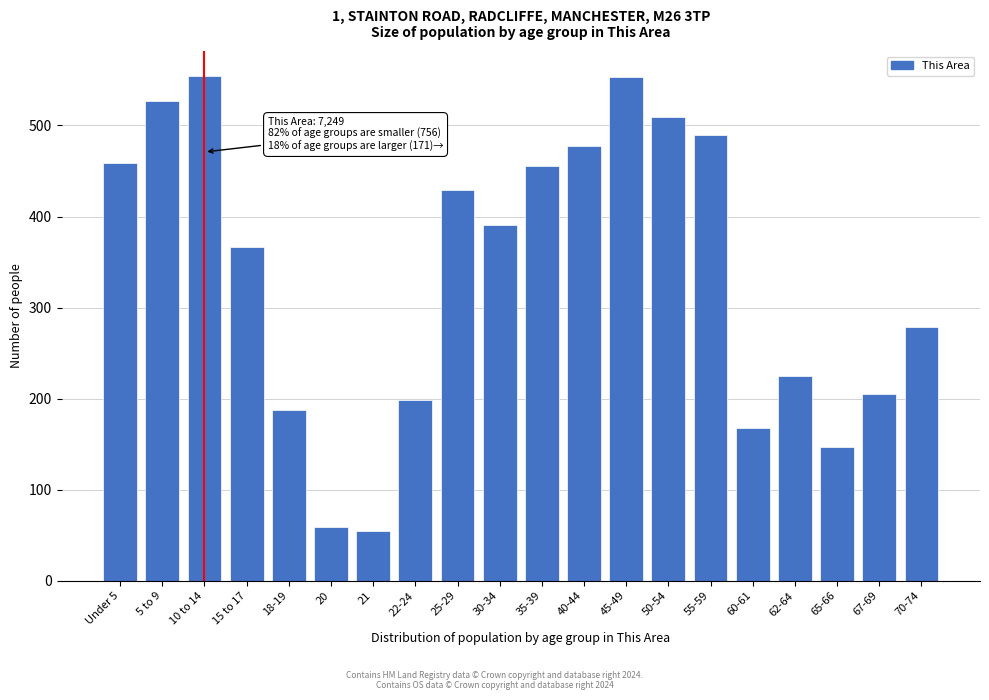

The chart shows a value of 55 at 67-69. True or false?

False